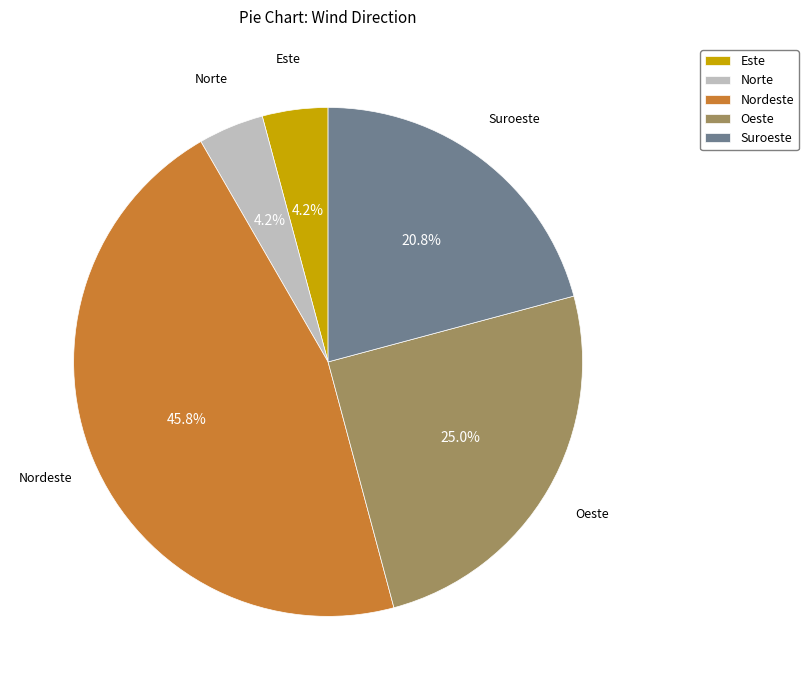

Is there any slice that represents more than half of the pie?

No